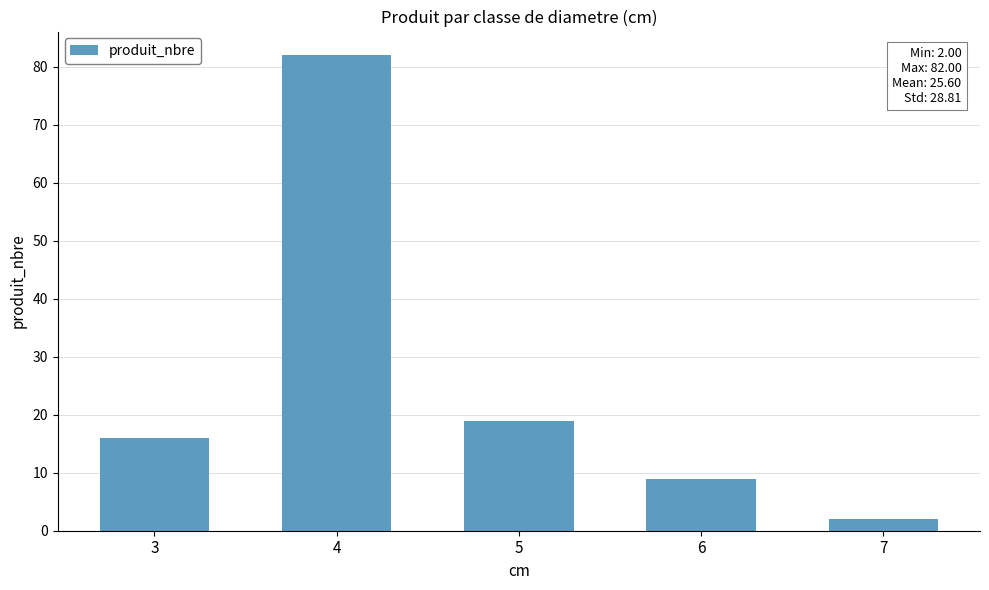

How many series are shown in this chart?

1